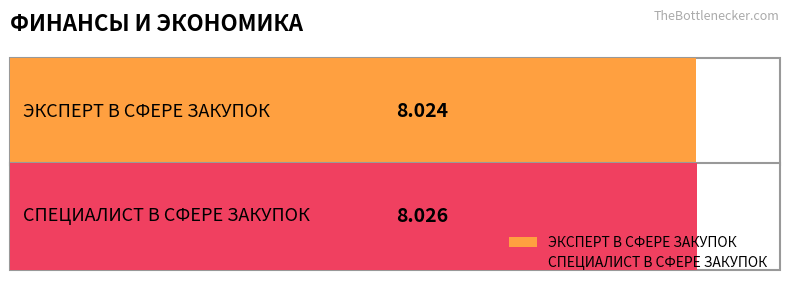

Count the values in the range 8 to 9.

2